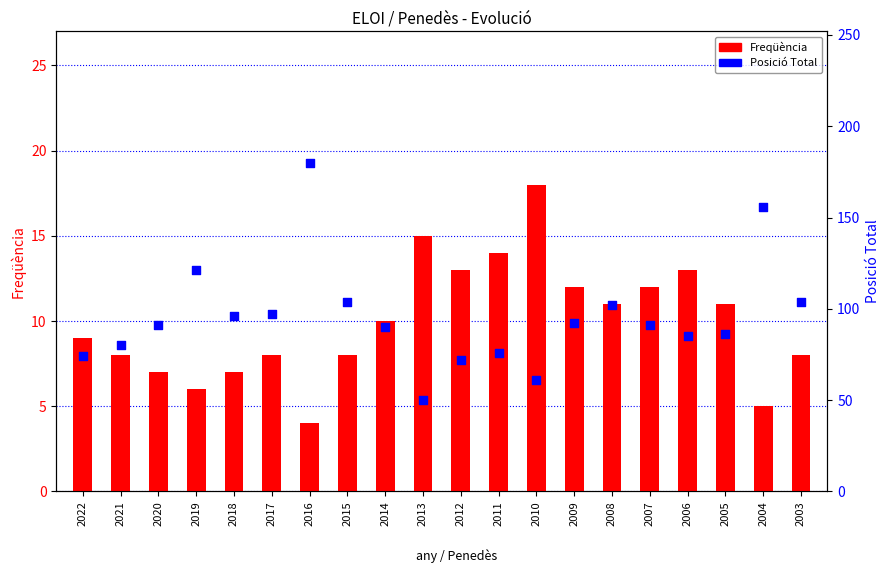

Which series has the widest spread of Y values?

Posició Total